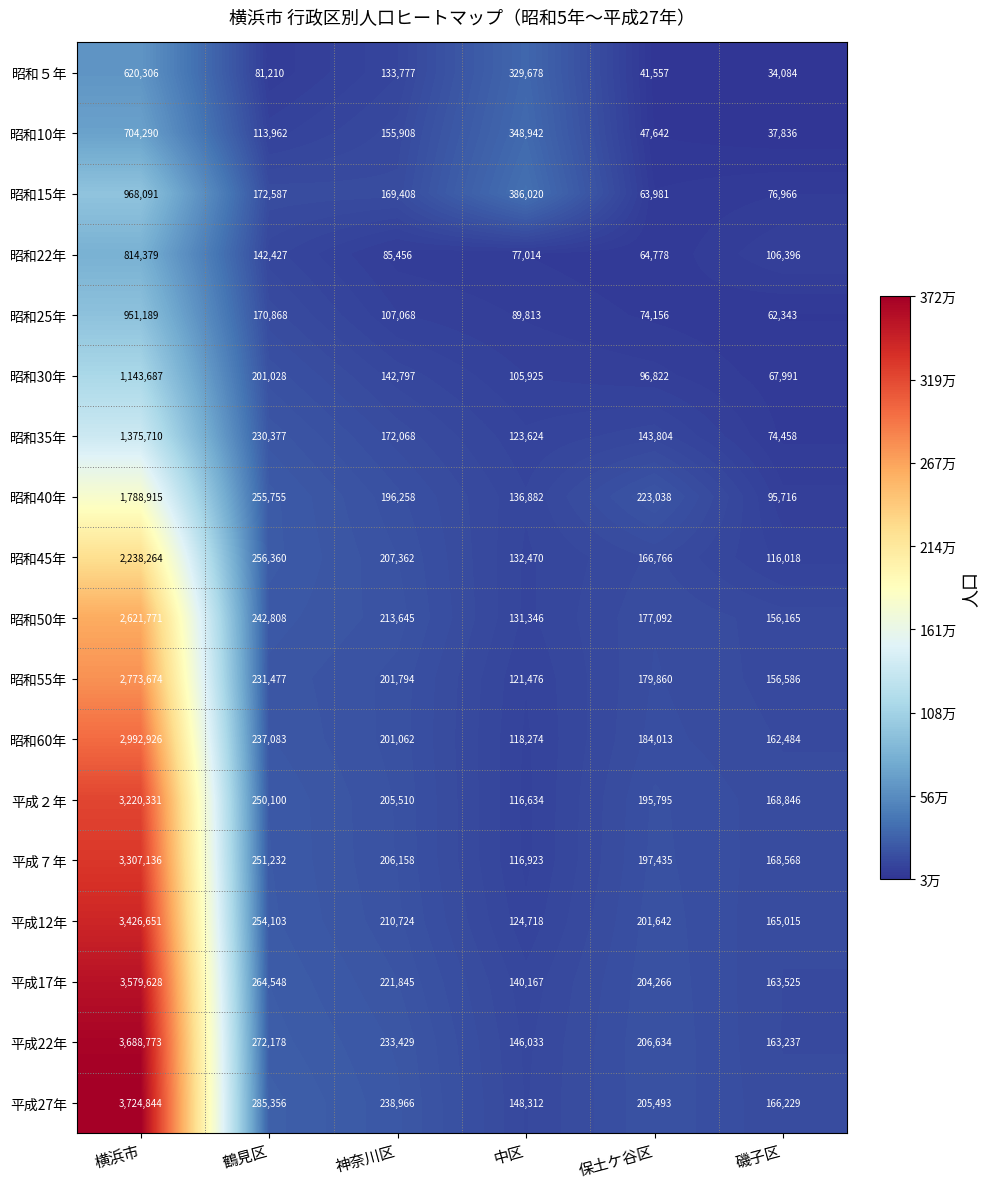

At which category is the sum across all series the highest?

横浜市